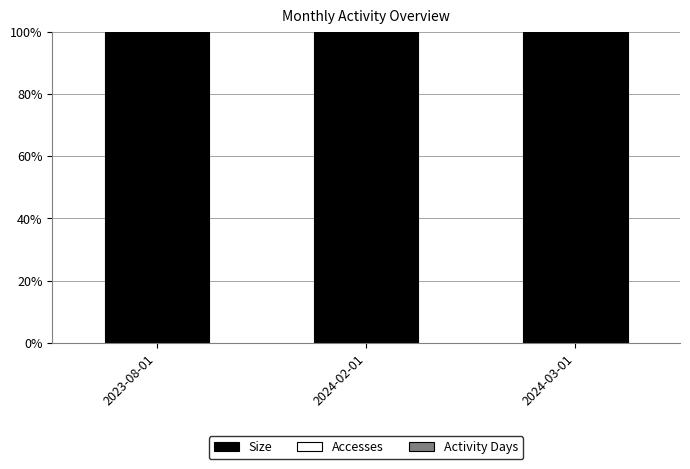

What is the sum of all Size values?

299.9